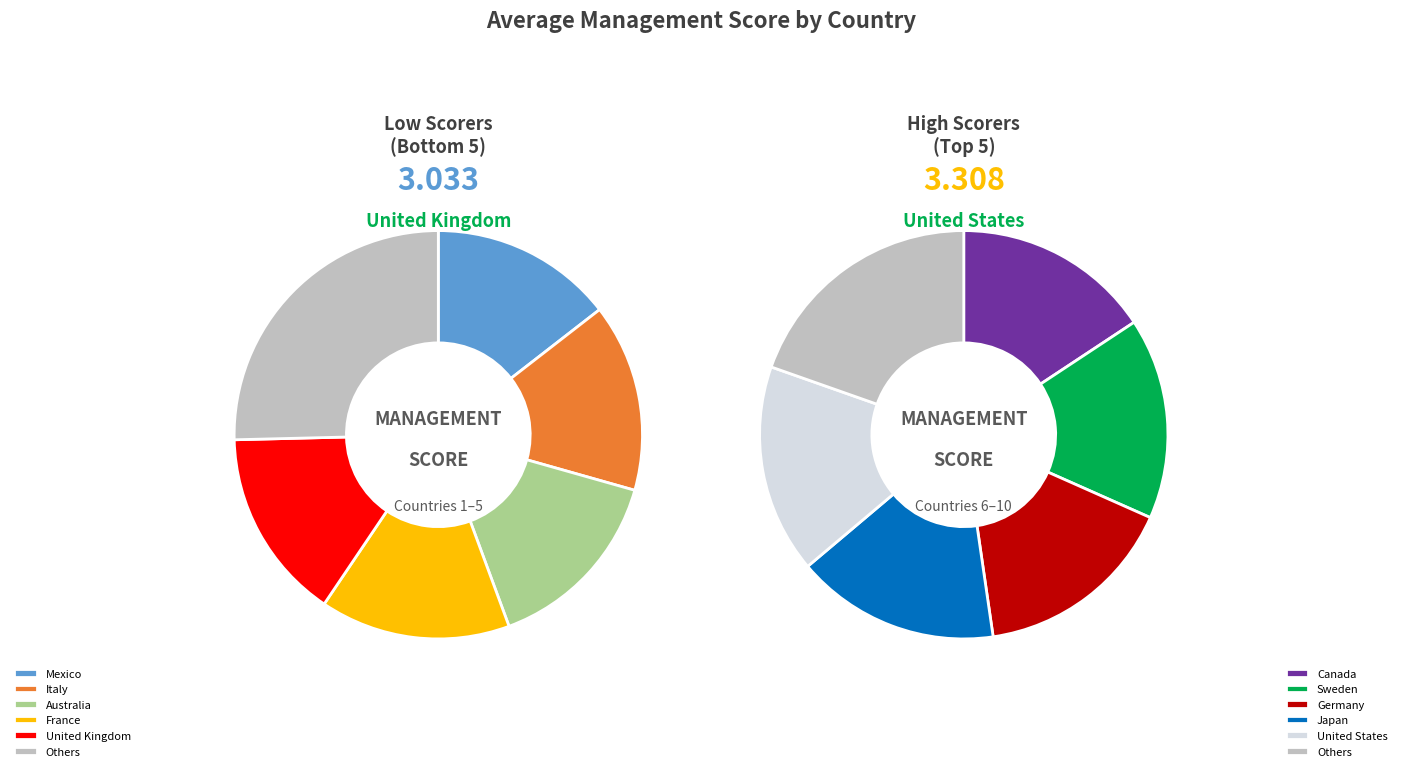

Is it true that United States is 20% of the pie?

False